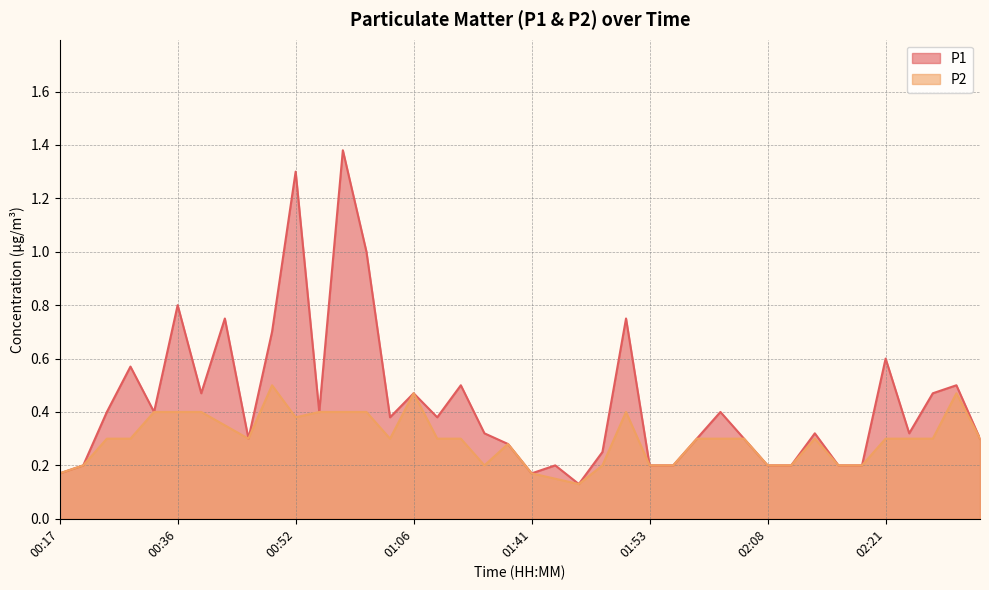

Is it true that P1 equals 0.5 at 01:38?

False